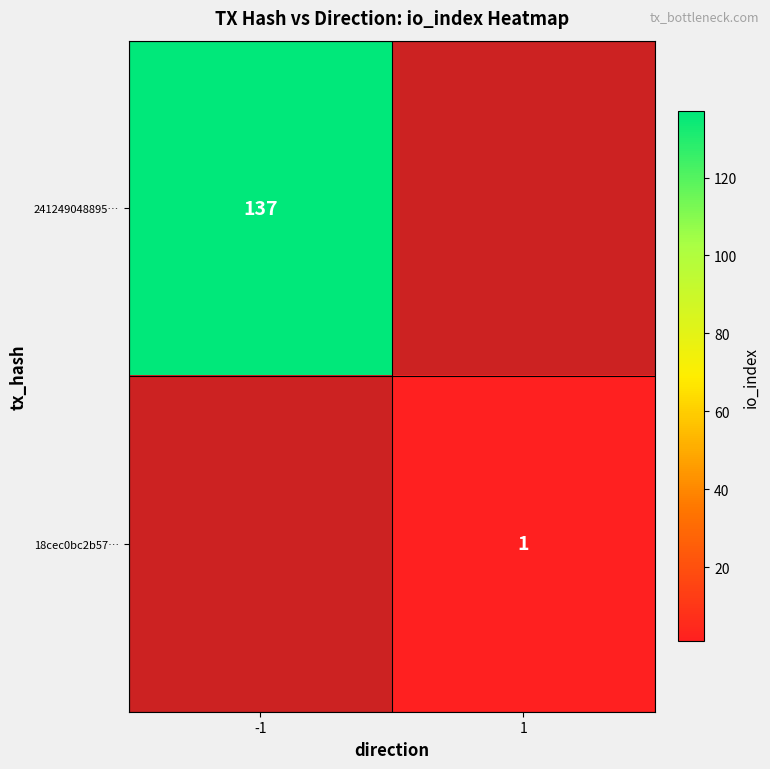

At how many categories does at least one series exceed 13?

1